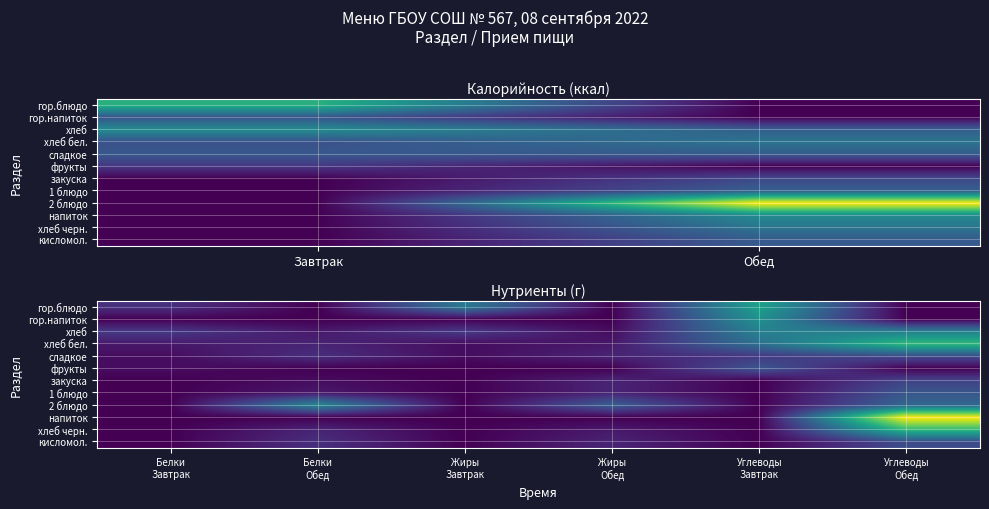

The гор.блюдо series shows -5 at Белки Обед. True or false?

False